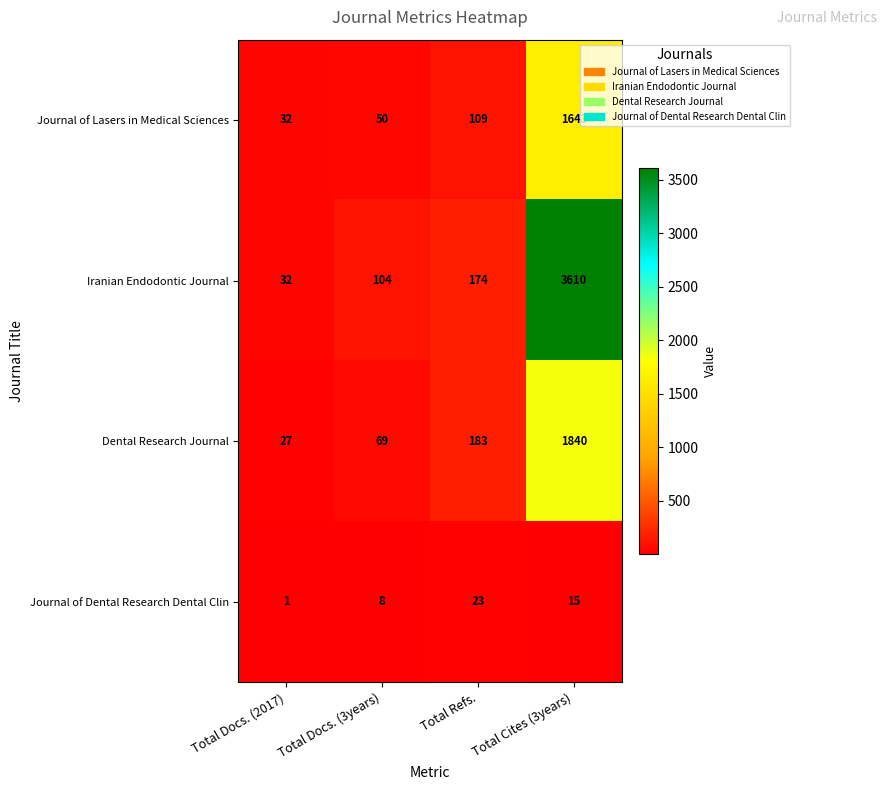

At Total Refs., list the series in order from smallest to largest.

Journal of Dental Research Dental Clin, Journal of Lasers in Medical Sciences, Iranian Endodontic Journal, Dental Research Journal